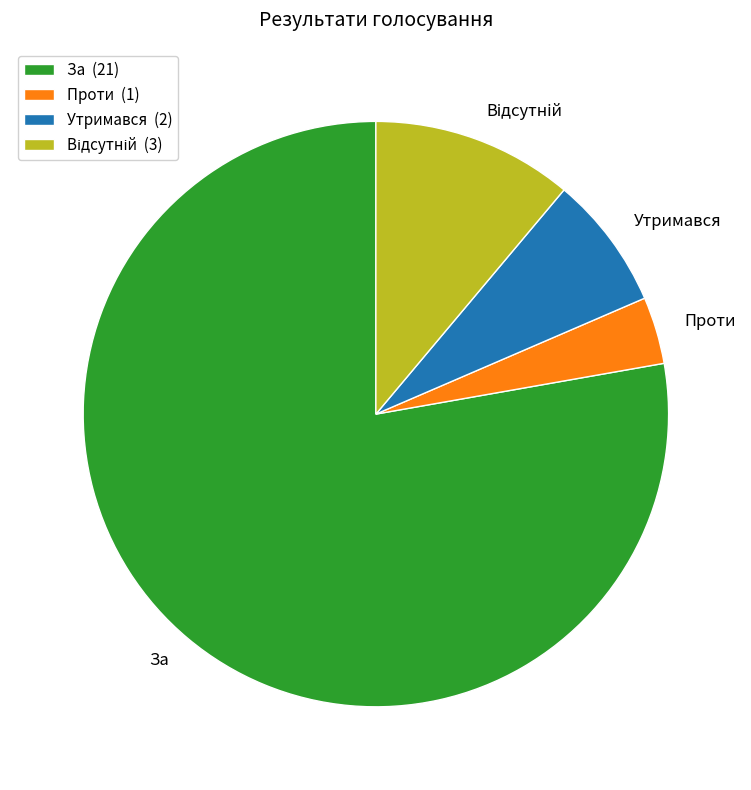

True or false: Утримався accounts for 15% of the total.

False